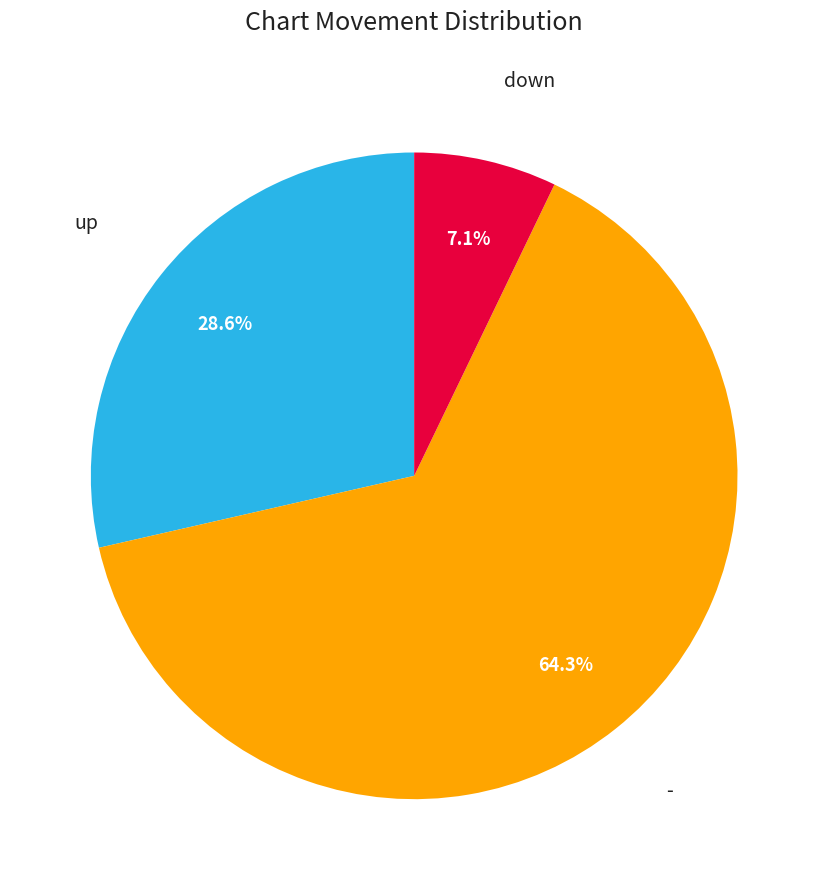

Is there a majority slice in this chart?

Yes